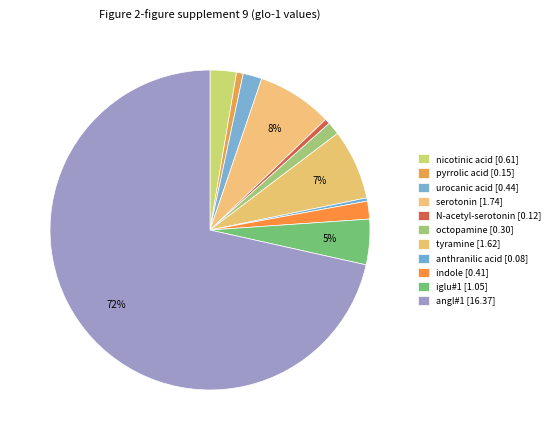

What is the change in value from indole to iglu#1?

+0.6